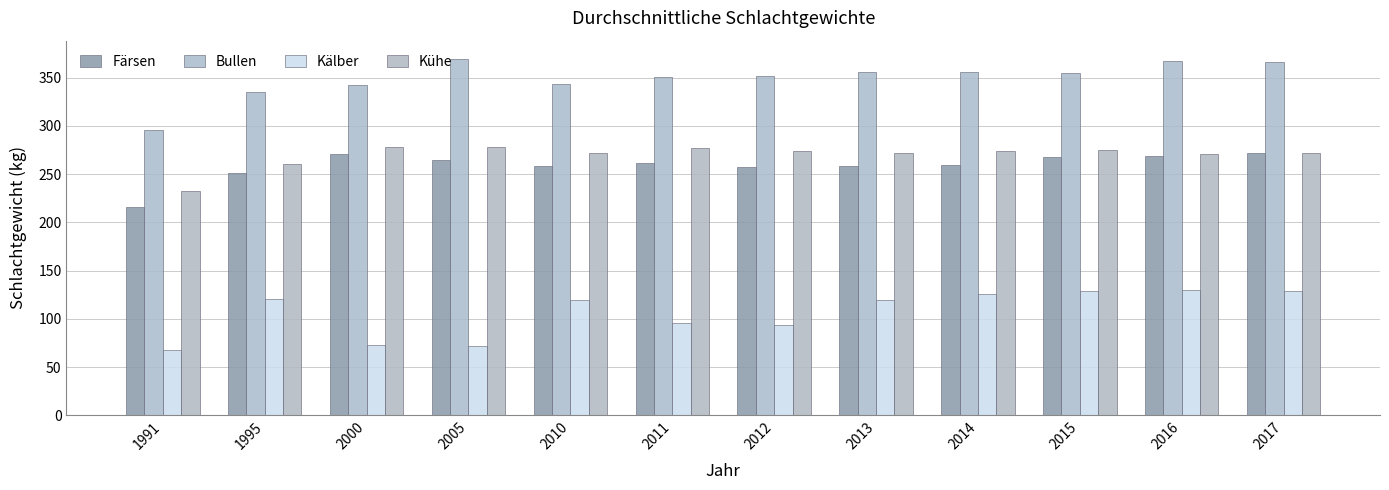

Which category has the highest value across all series?

2005